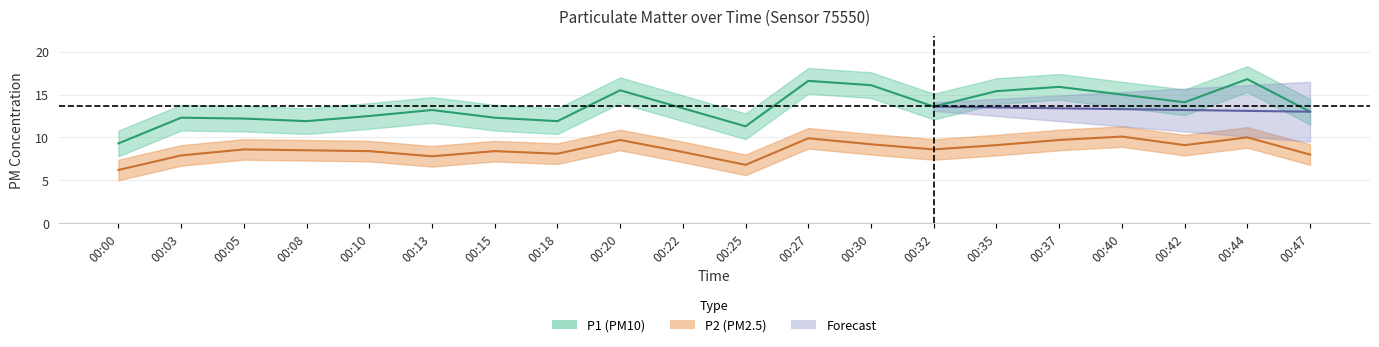

Which category has the lowest value in the P2 series?

00:00